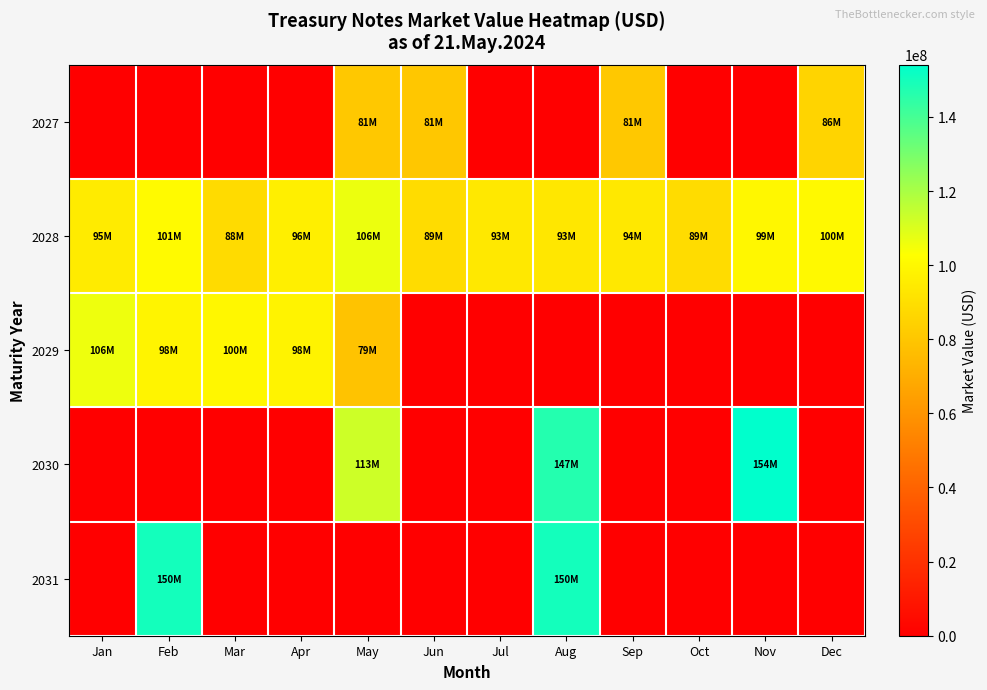

Which series has the largest total across all categories?

2028